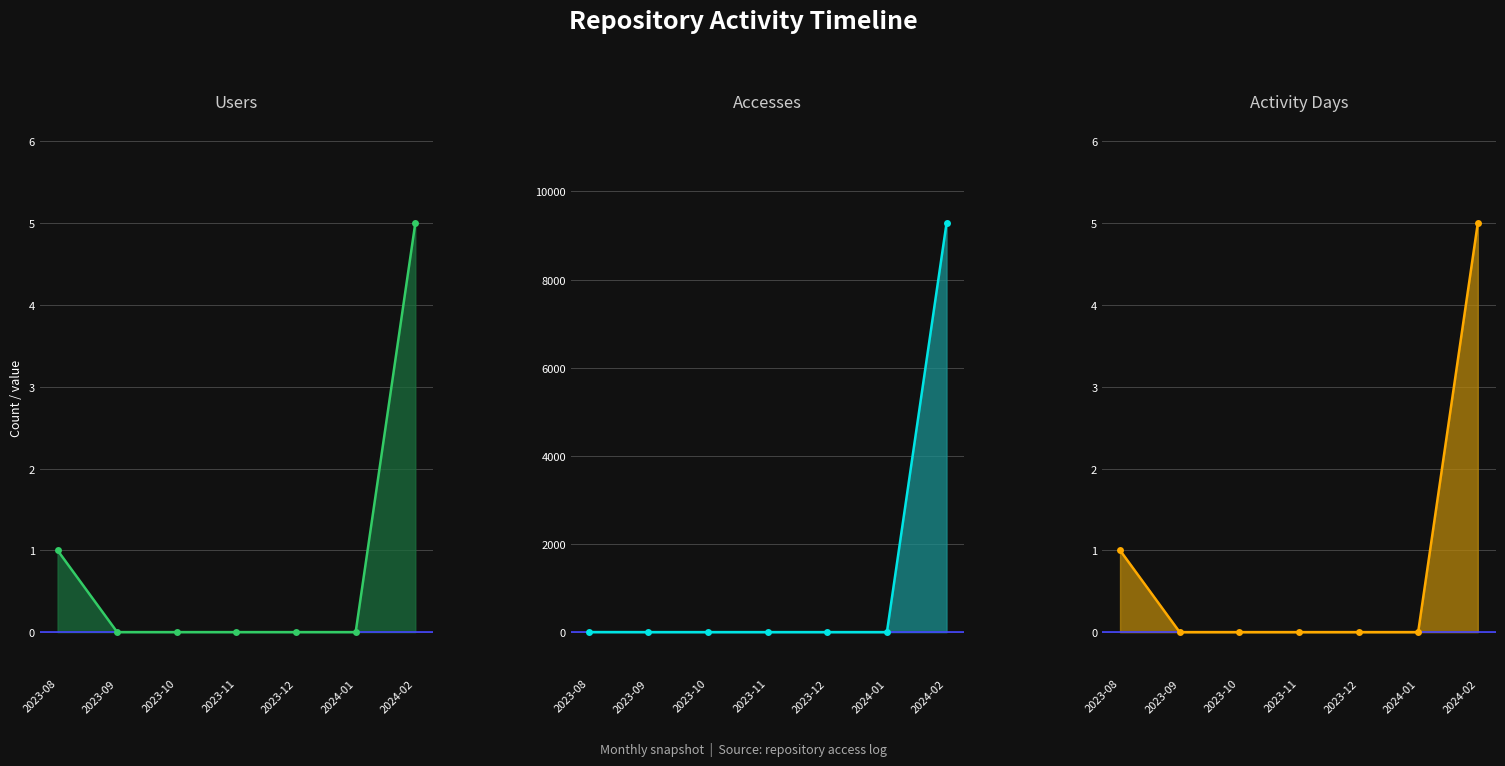

True or false: Accesses line and Users line intersect in this chart.

False